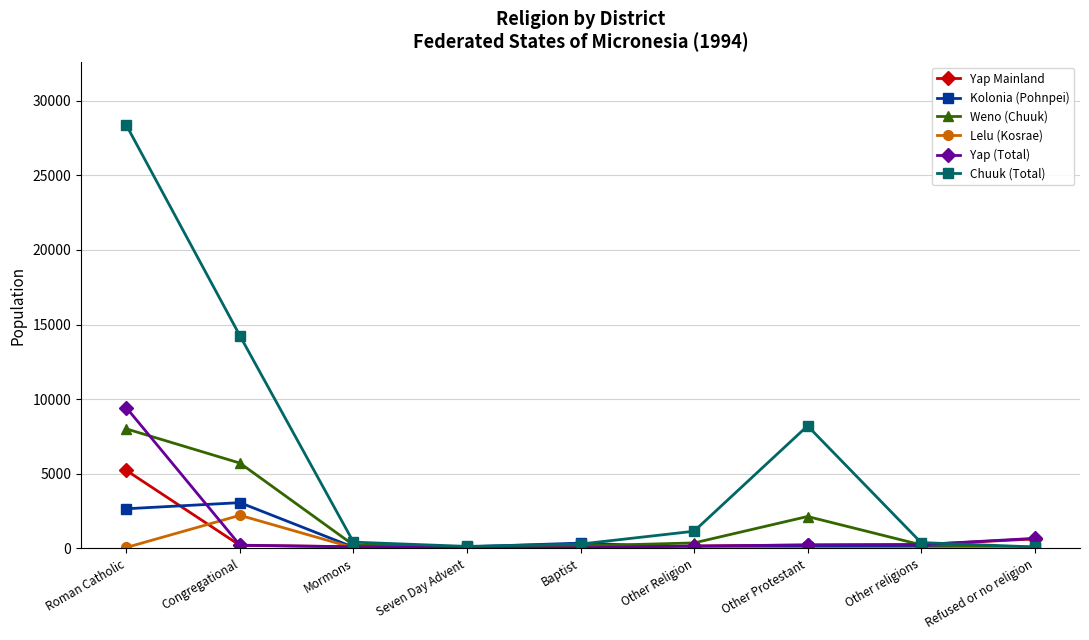

At which category does the chart reach its peak across all series?

Roman Catholic